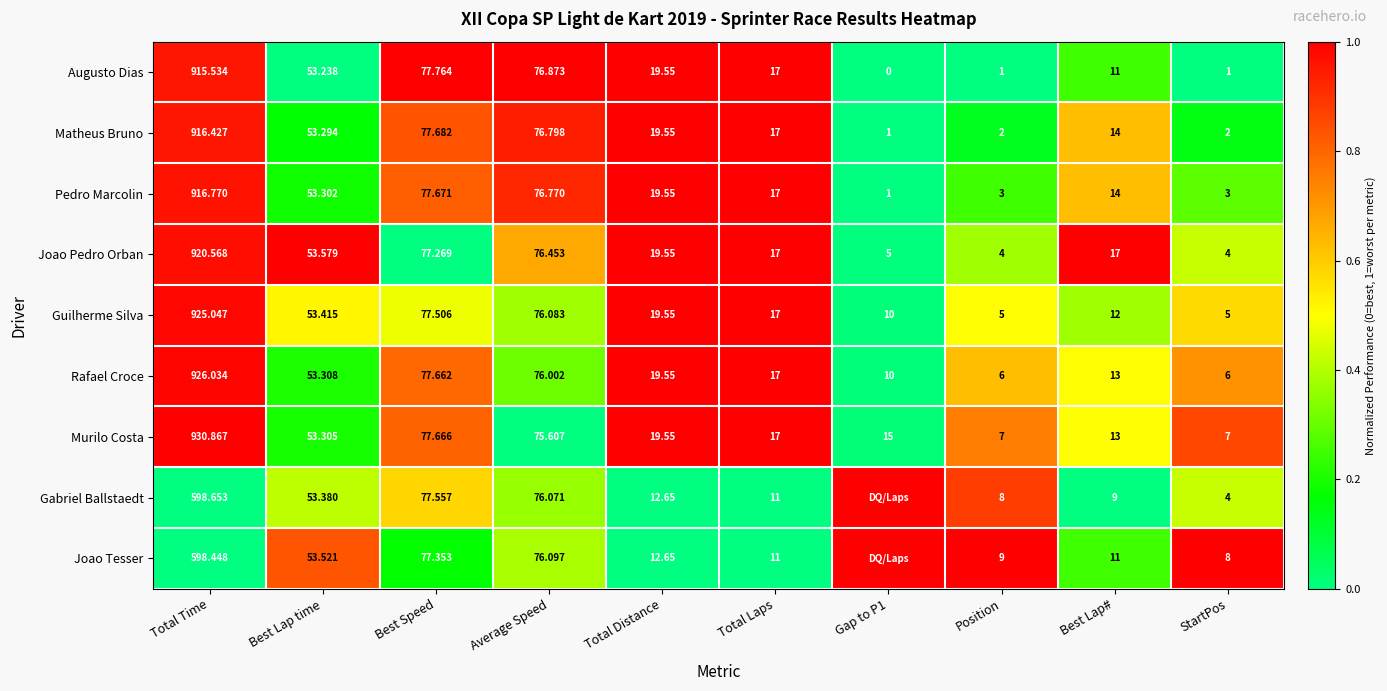

Rank the series at Best Speed from lowest to highest value.

Joao Pedro Orban, Joao Tesser, Guilherme Silva, Gabriel Ballstaedt, Rafael Croce, Murilo Costa, Pedro Marcolin, Matheus Bruno, Augusto Dias